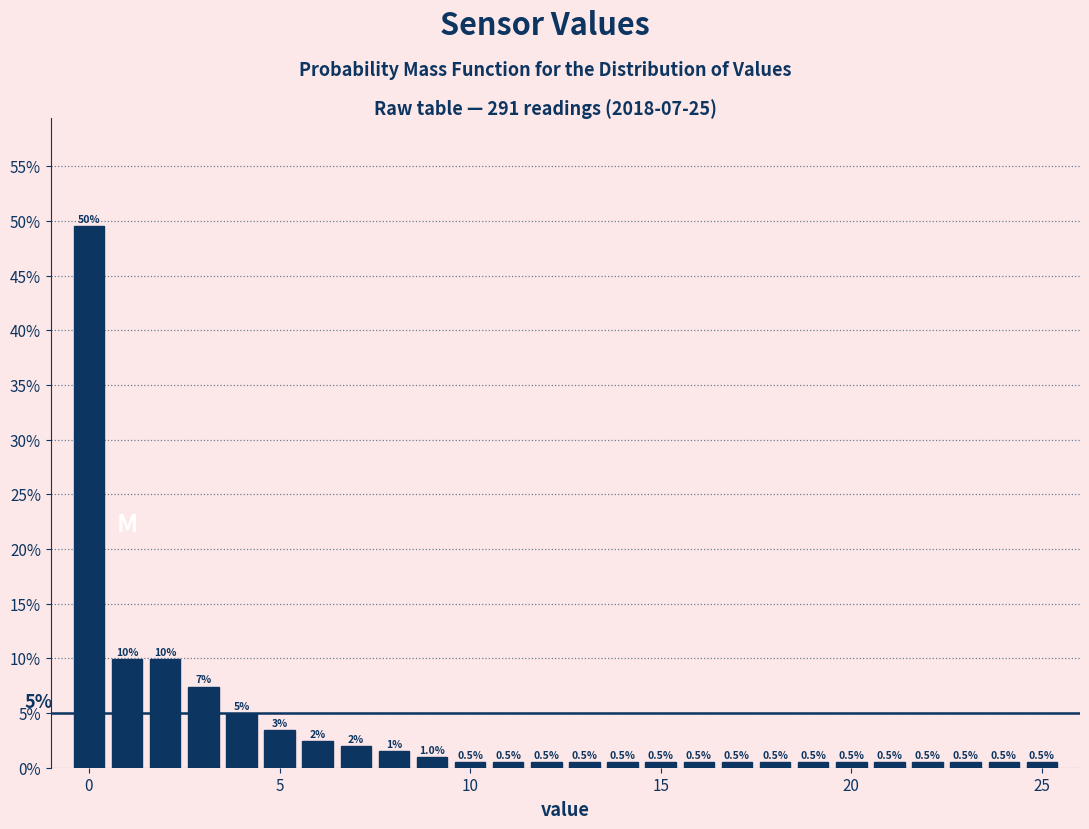

Around what value on the x-axis is the tallest bar? Give the approximate position of its centre, as read against the axis.

0.0